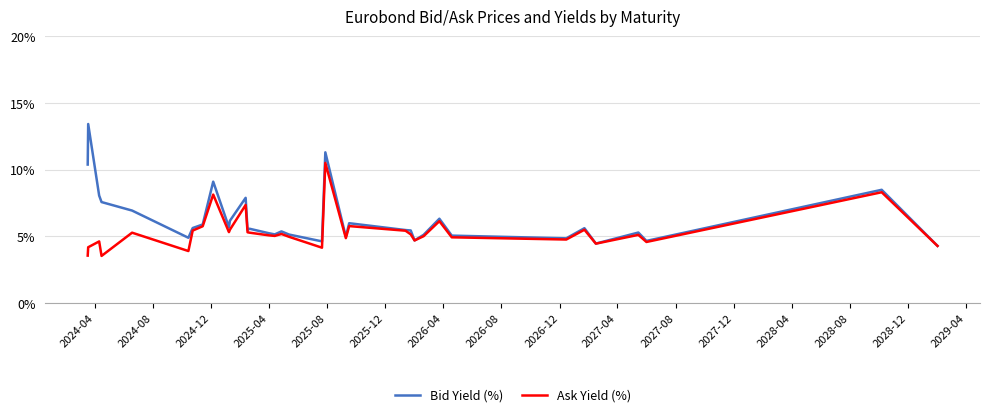

Rank the series by their average value, from lowest to highest.

Ask Yield (%), Bid Yield (%)